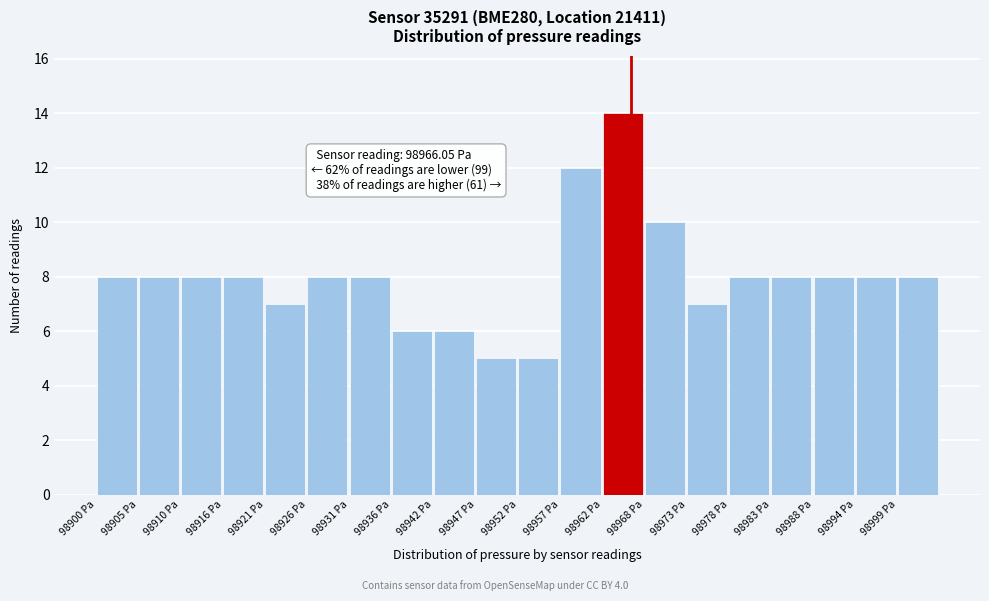

Over which range of the x-axis is the bar tallest?

98962.5 to 98967.7